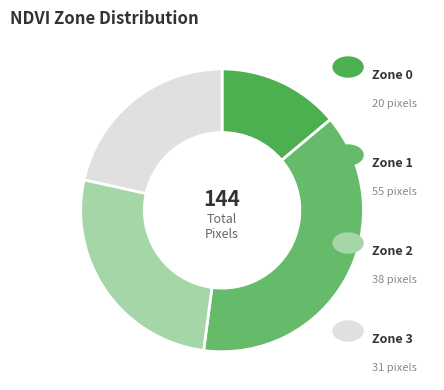

Is there any slice that represents more than half of the pie?

No